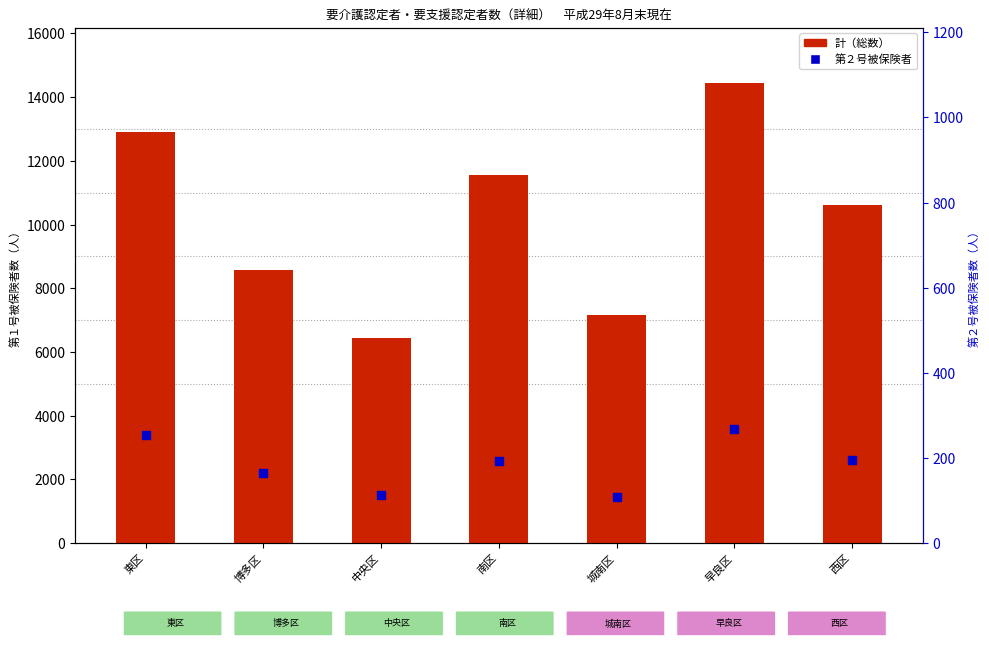

Which series has the widest spread of Y values?

計（総数）